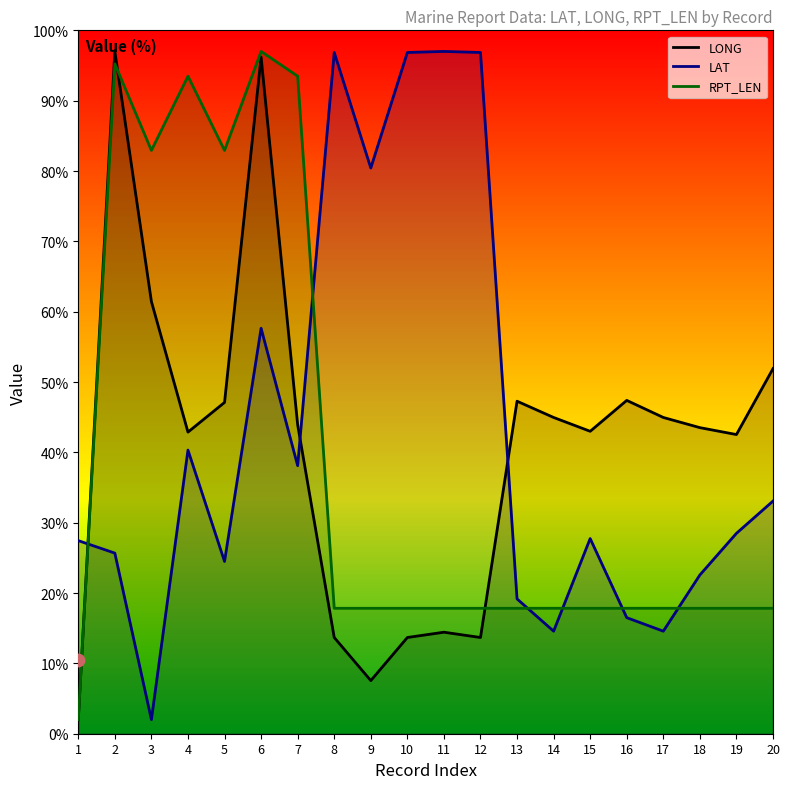

Which series has the largest total across all categories?

LAT